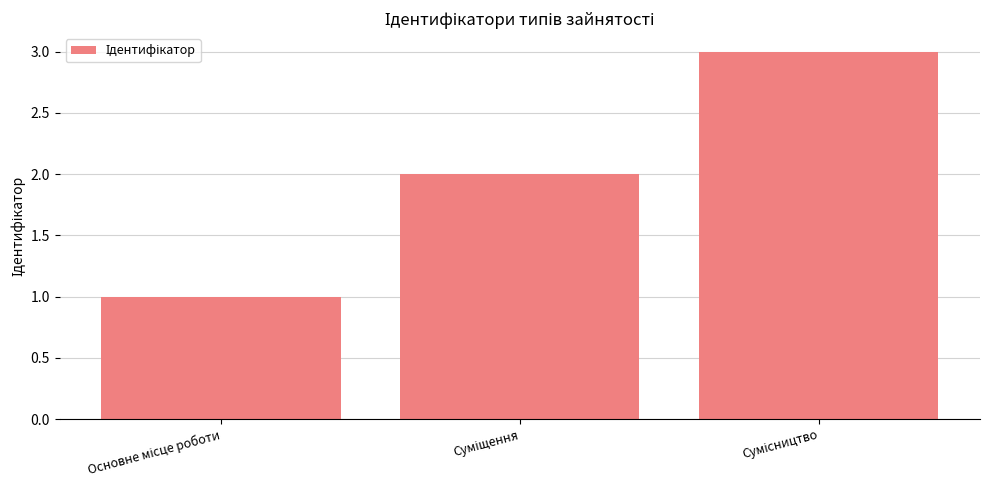

What is the sum of all values?

6